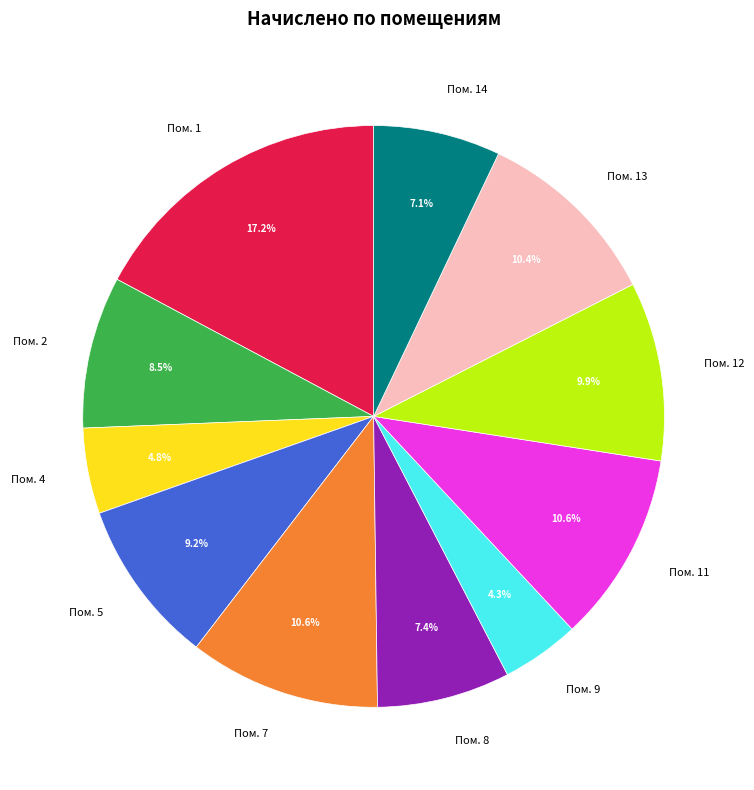

Which has a higher value, Пом. 4 or Пом. 13?

Пом. 13